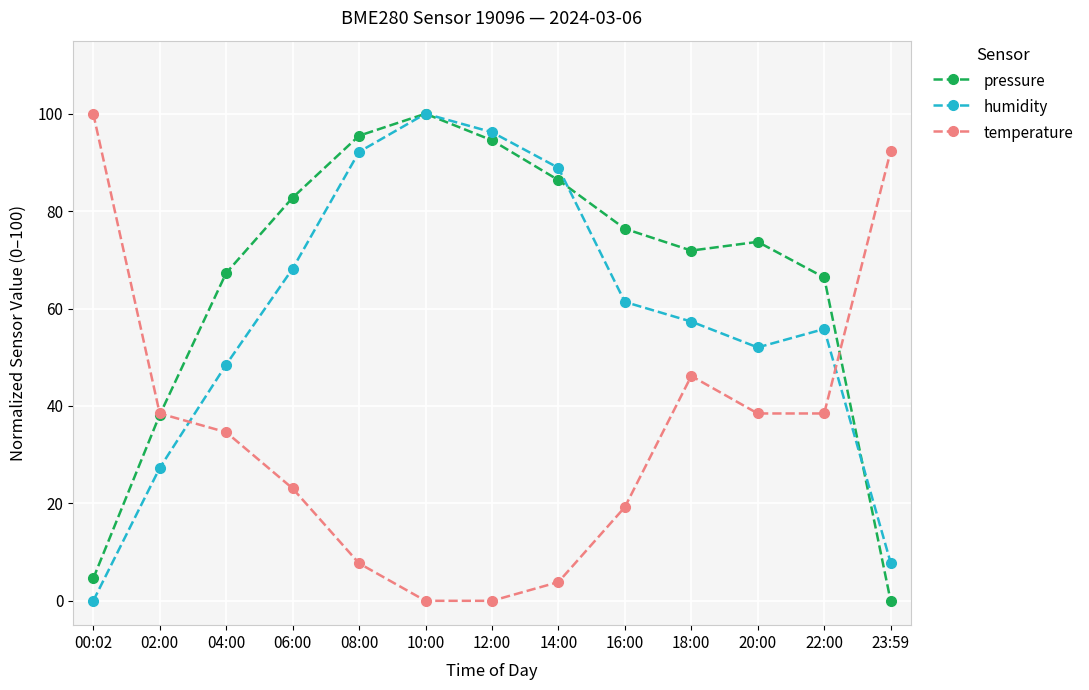

Is it true that temperature equals 19.2 at 16:00?

True